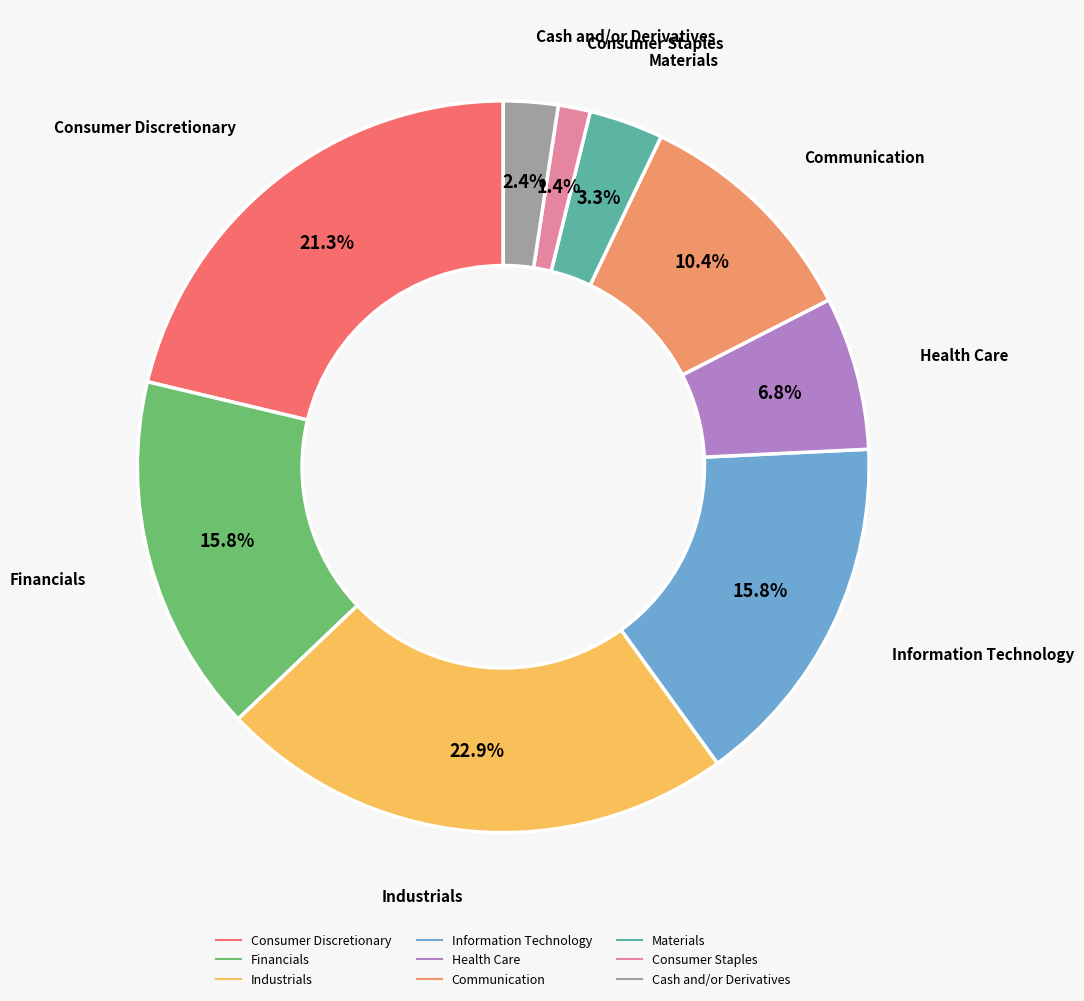

Is there any slice that represents more than half of the pie?

No